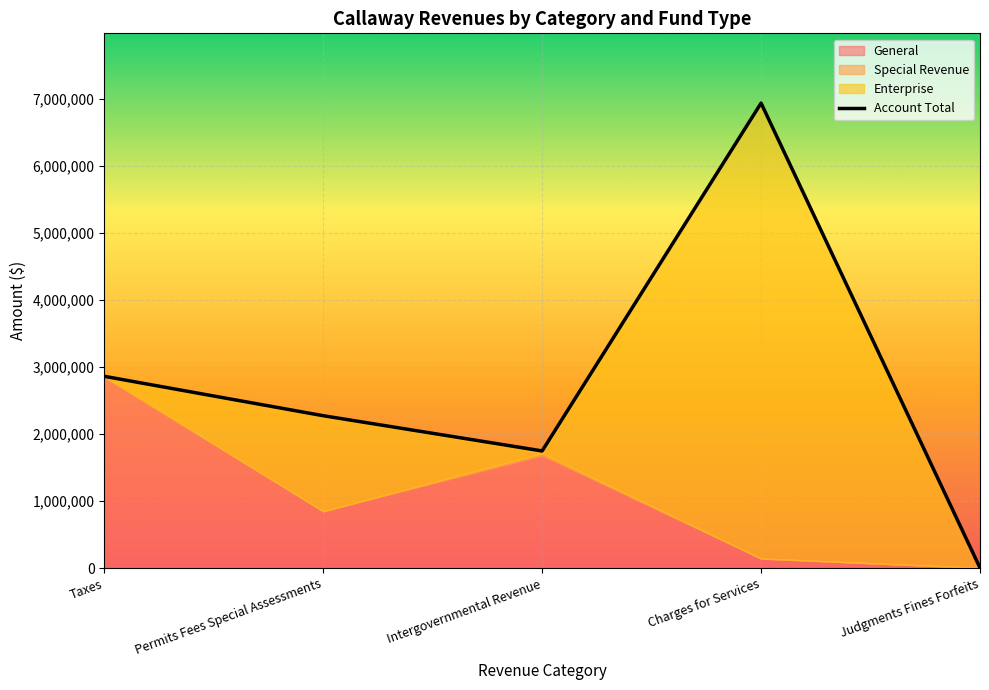

What is the value of the 3rd point from the left?

1749676